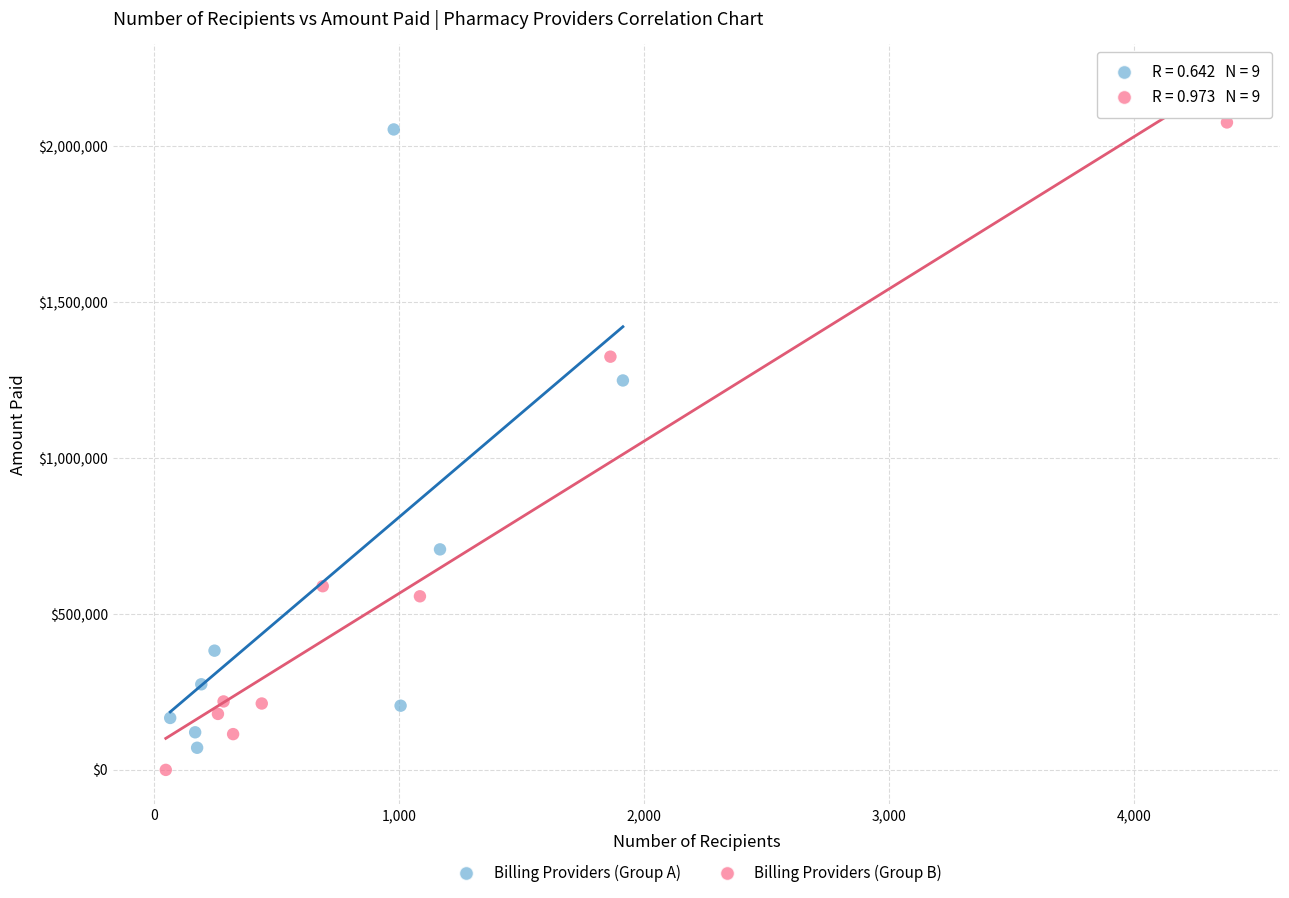

Which series contains the highest Y value?

Billing Providers (Group B)